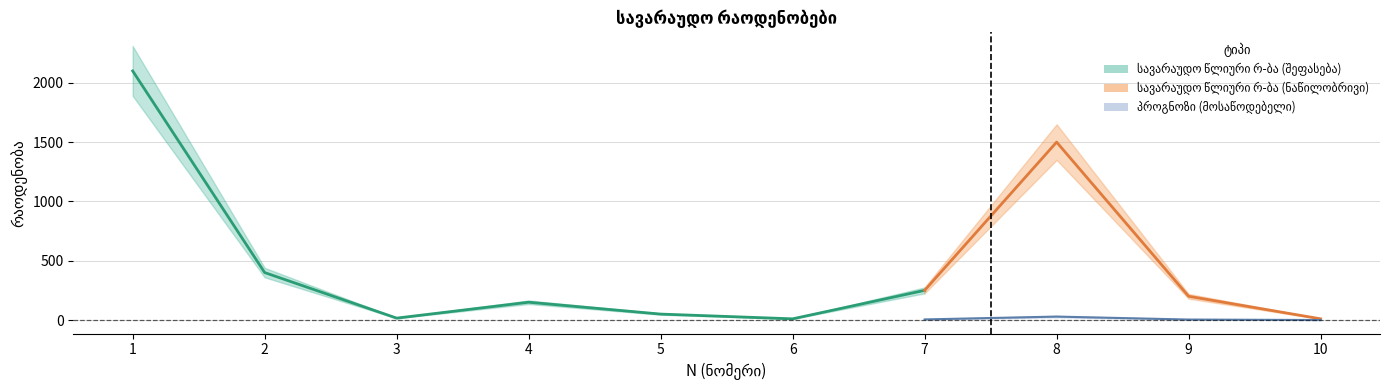

Is this an area chart (filled region under the line)?

No